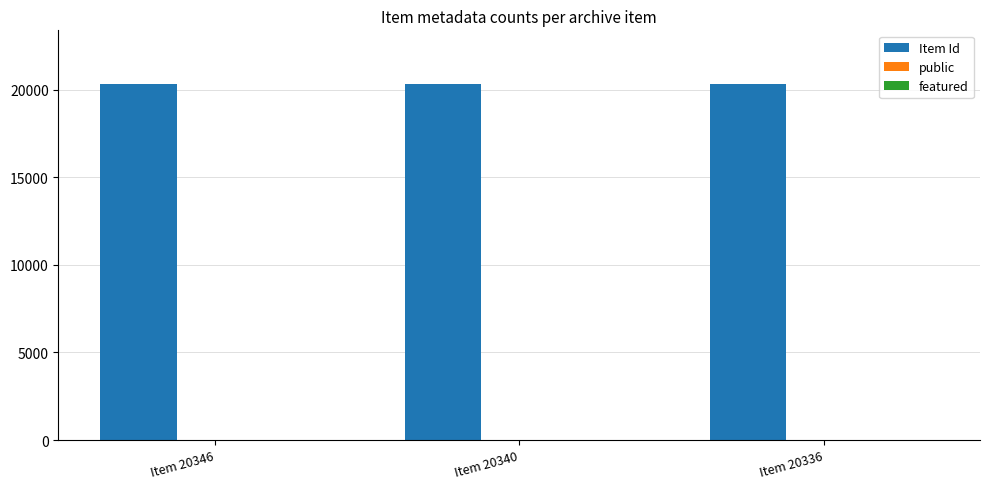

Which series has the largest total across all categories?

Item Id